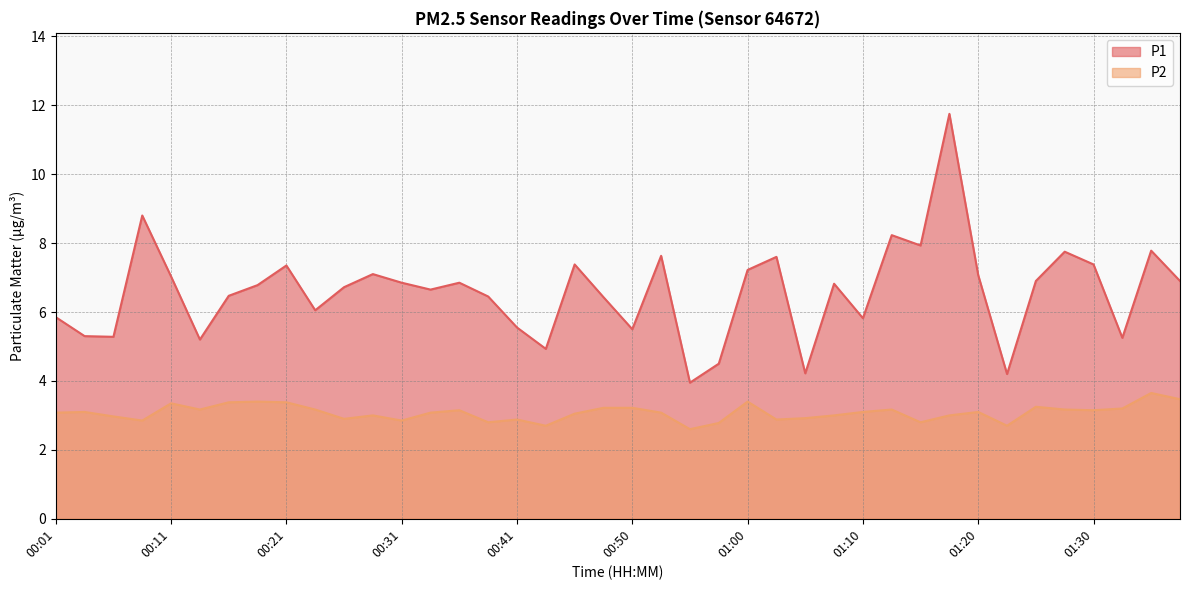

Count the number of categories in the chart.

40